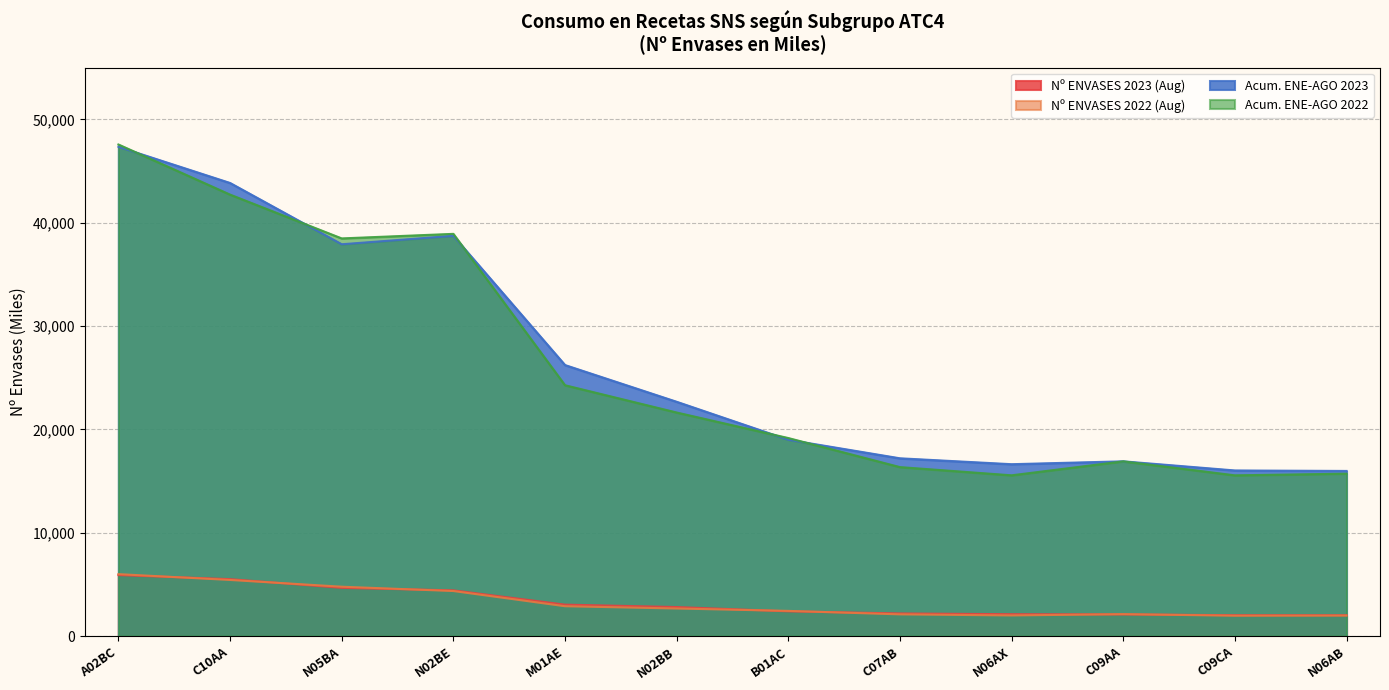

How many data points in Nº ENVASES 2022 (Aug) are less than 2671?

6